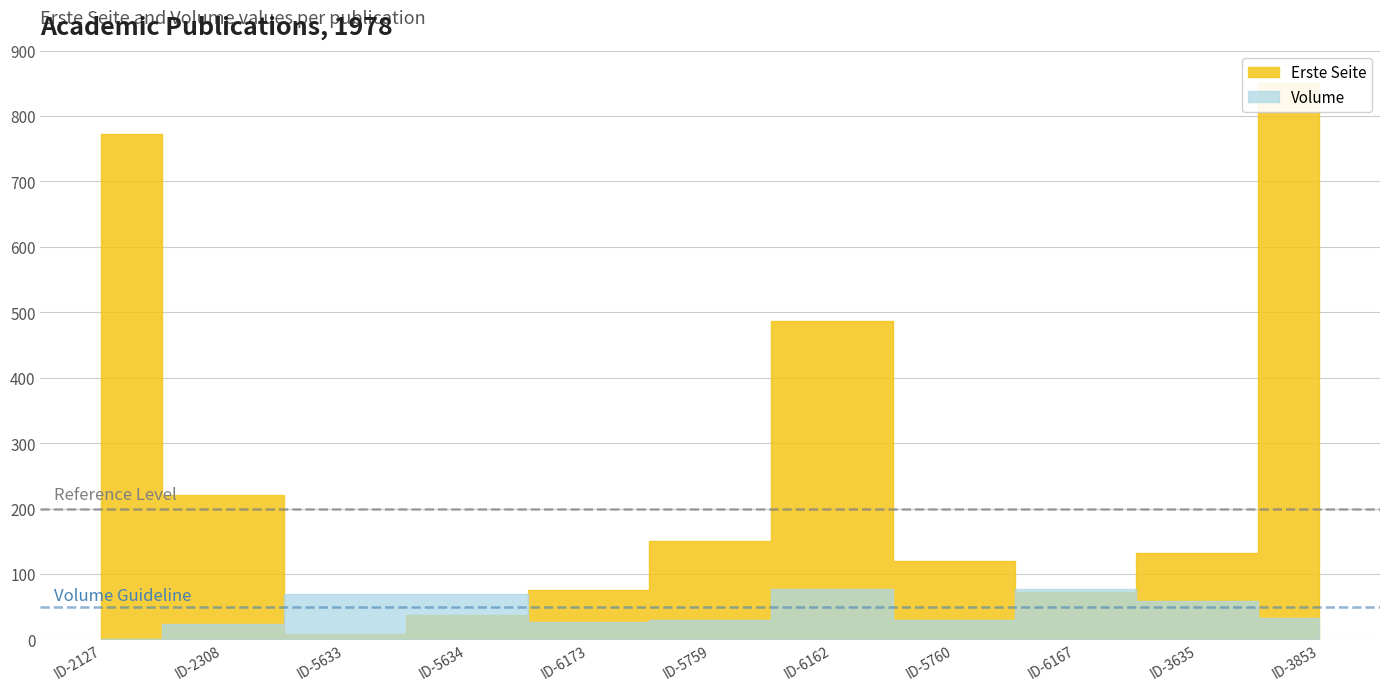

What position from the left is ID-6162?

7